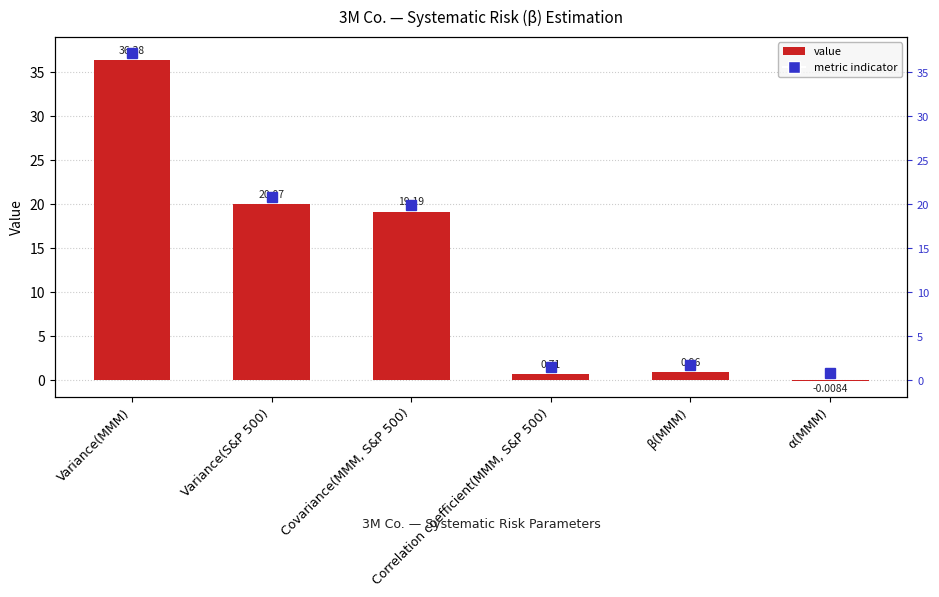

Reading right to left, list all the values displayed in this chart.

-0.0	1.0	0.7	19.2	20.1	36.4